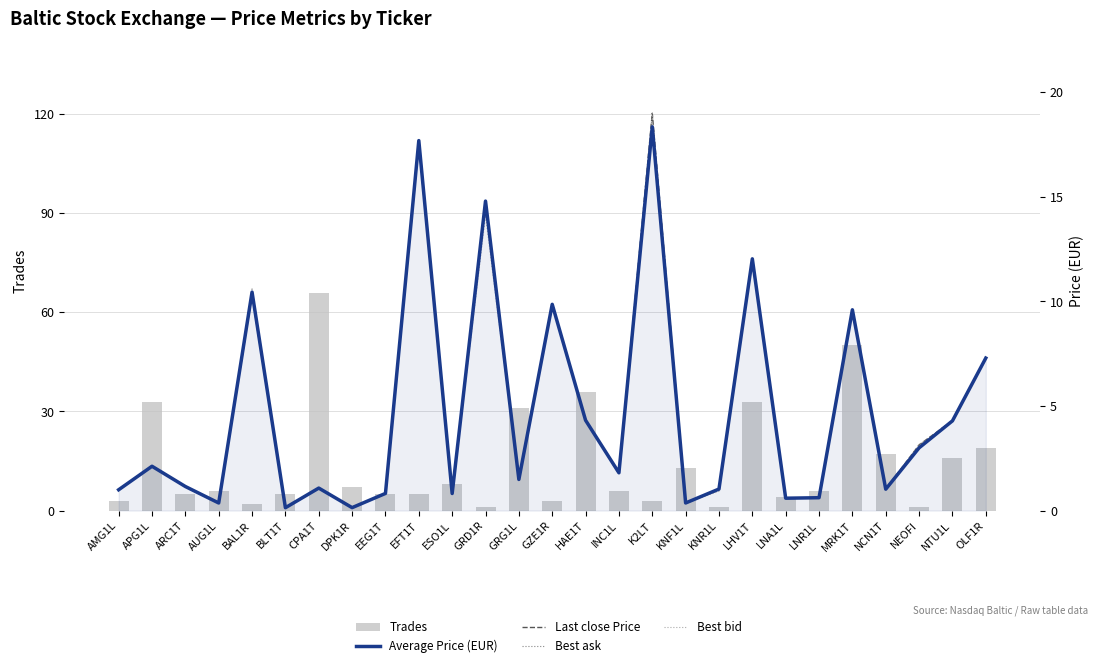

What is the sum of all Last close Price values?

126.6